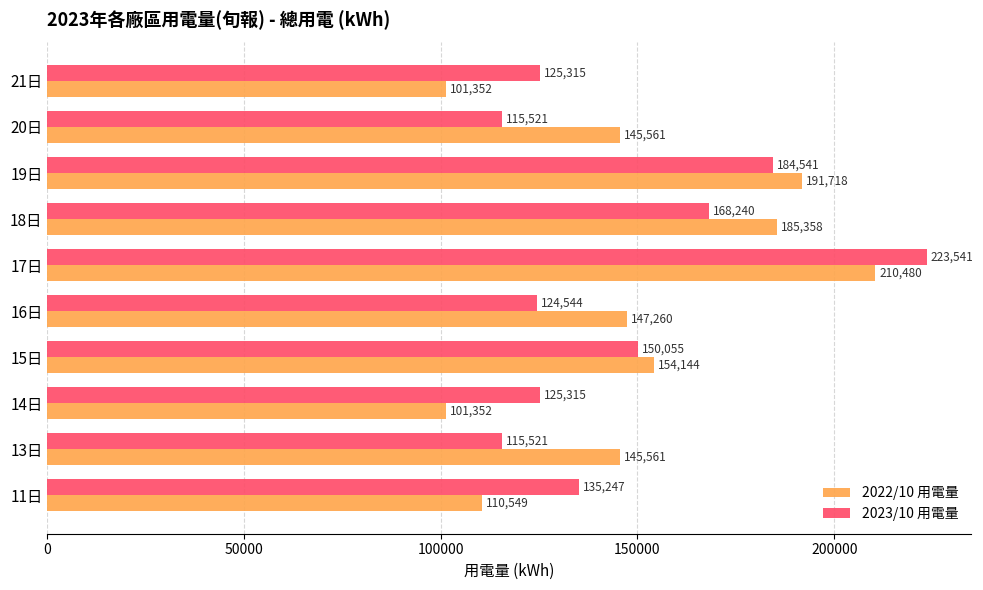

At which label does 2022/10 用電量 reach its peak?

17日